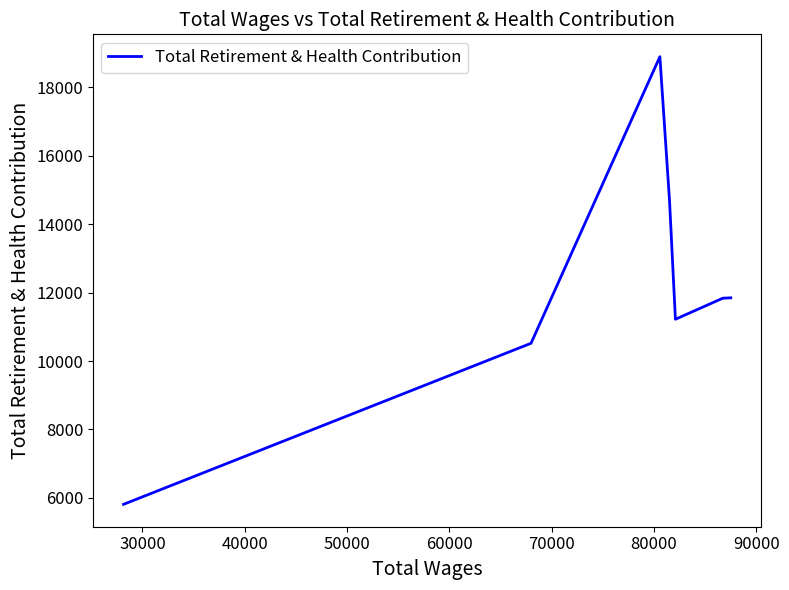

What is the difference between the maximum and minimum values?

13079